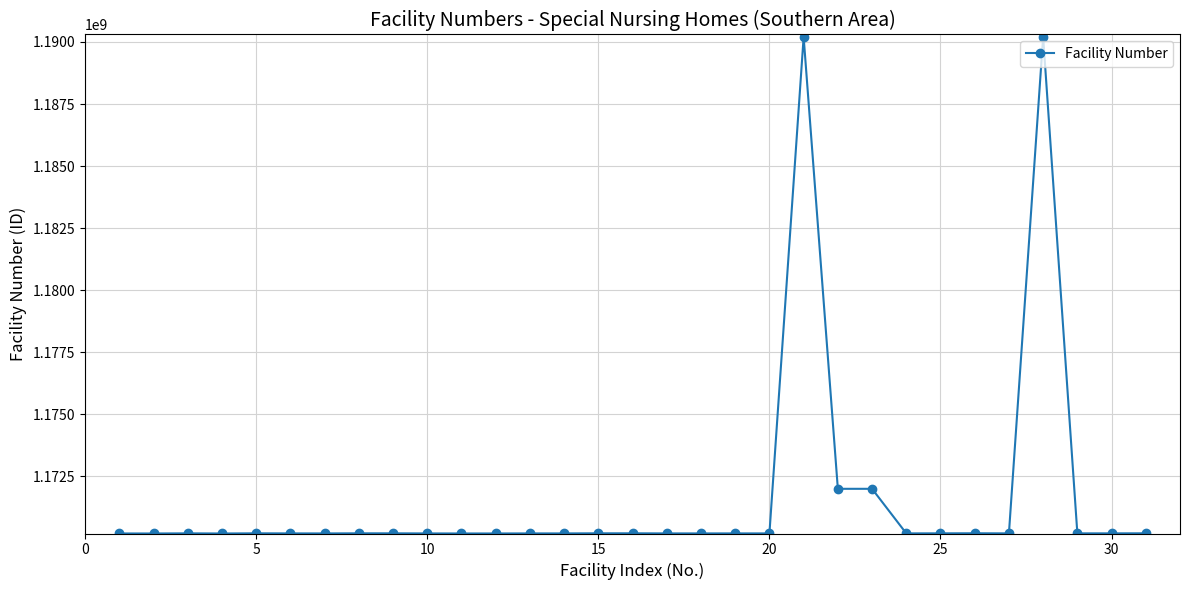

What is the maximum value shown in the chart?

1190200491